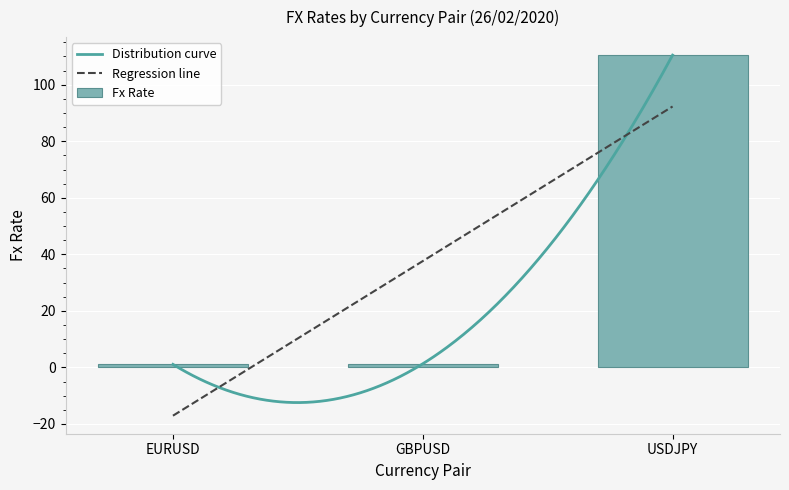

How many bars are there in total?

3